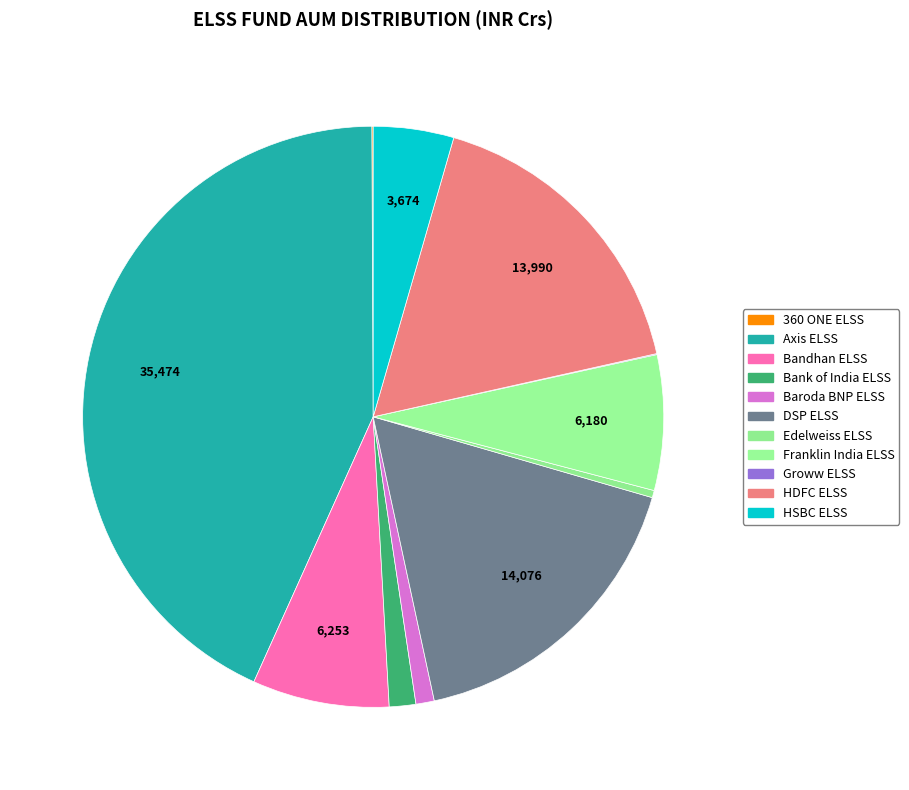

The Baroda BNP ELSS slice represents 16% of the pie. True or false?

False